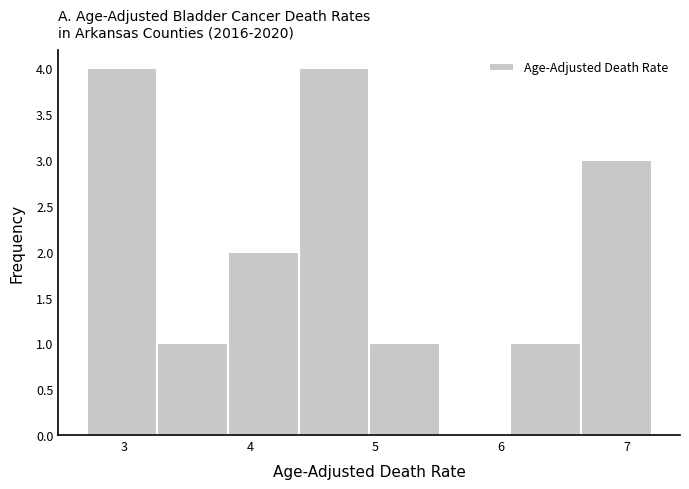

Reading left to right, list every bar in this chart as the range it spans on the x-axis followed by its height. Neither the bar edges nor the heights are printed on the chart, so give them approximately, as read against the axes.

2.7 to 3.3: 4
3.3 to 3.8: 1
3.8 to 4.4: 2
4.4 to 5.0: 4
5.0 to 5.5: 1
5.5 to 6.1: 0
6.1 to 6.6: 1
6.6 to 7.2: 3